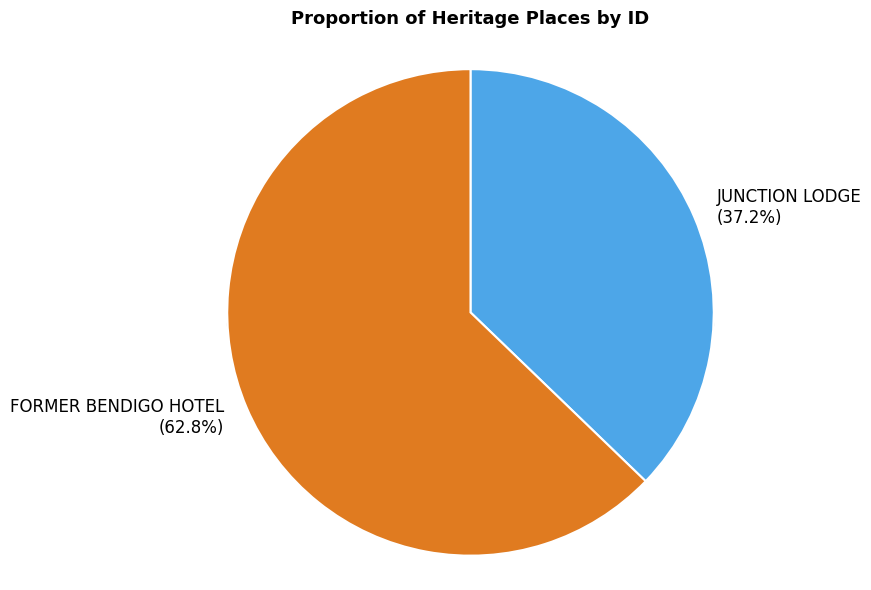

How many segments does this pie chart have?

2